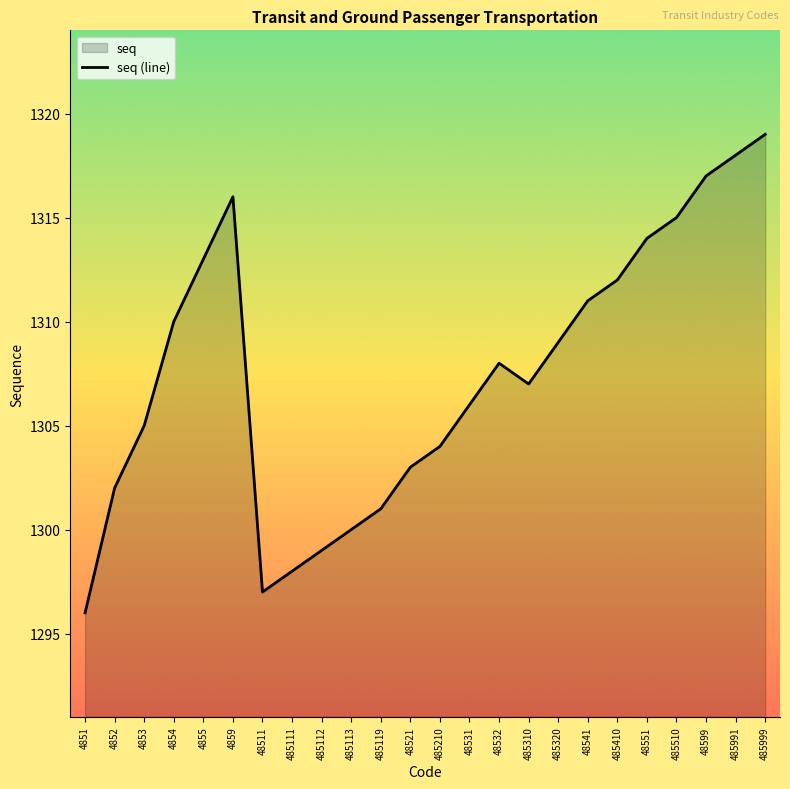

What is the average value?

1308